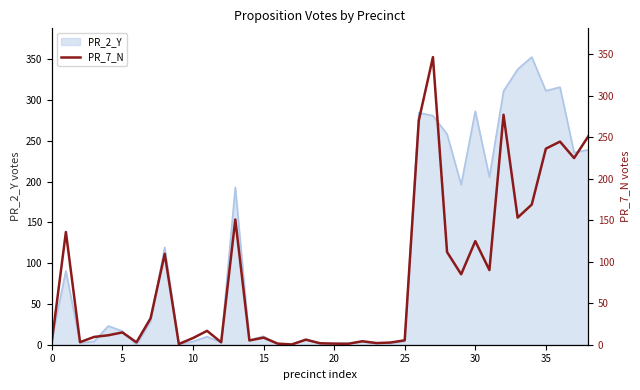

How many interior local peaks (higher than both neighbors) does the data have?

12